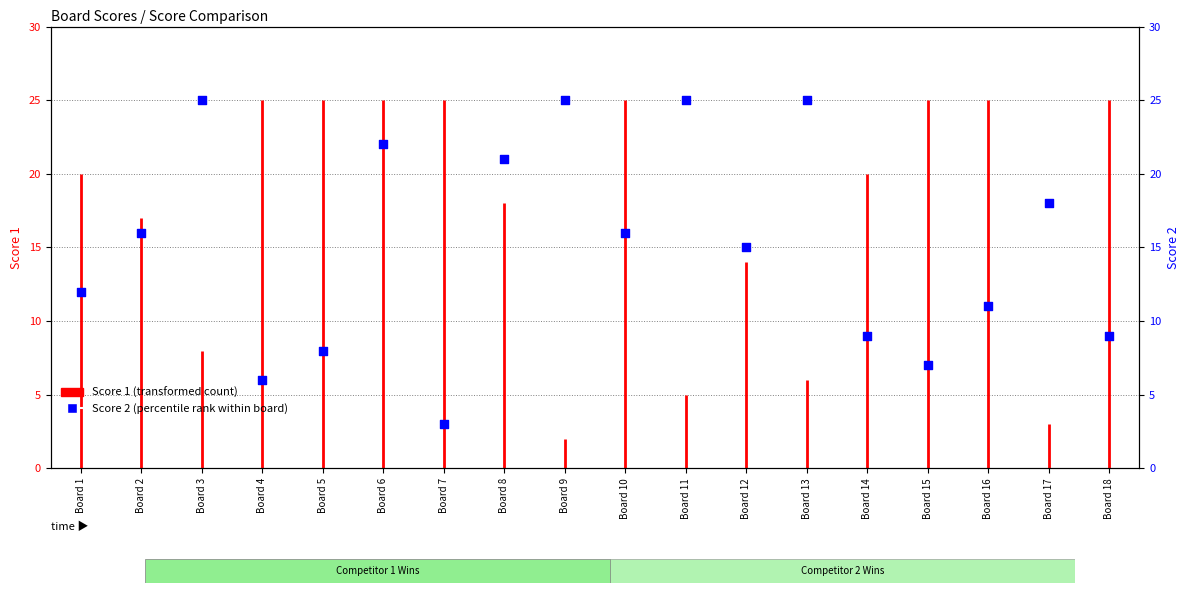

What is the change in value from Board 4 to Board 5?

+2